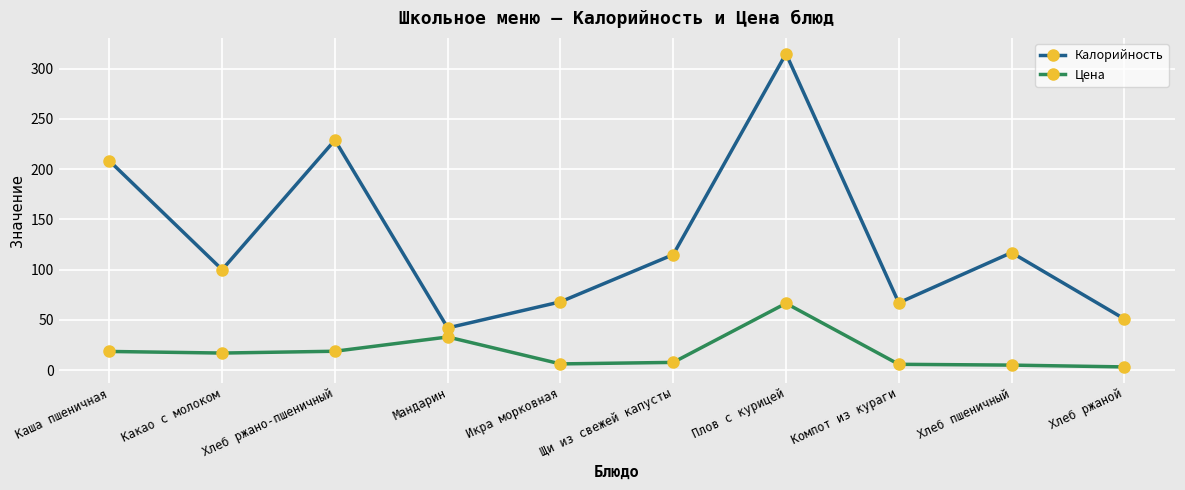

Is this an area chart (filled region under the line)?

No